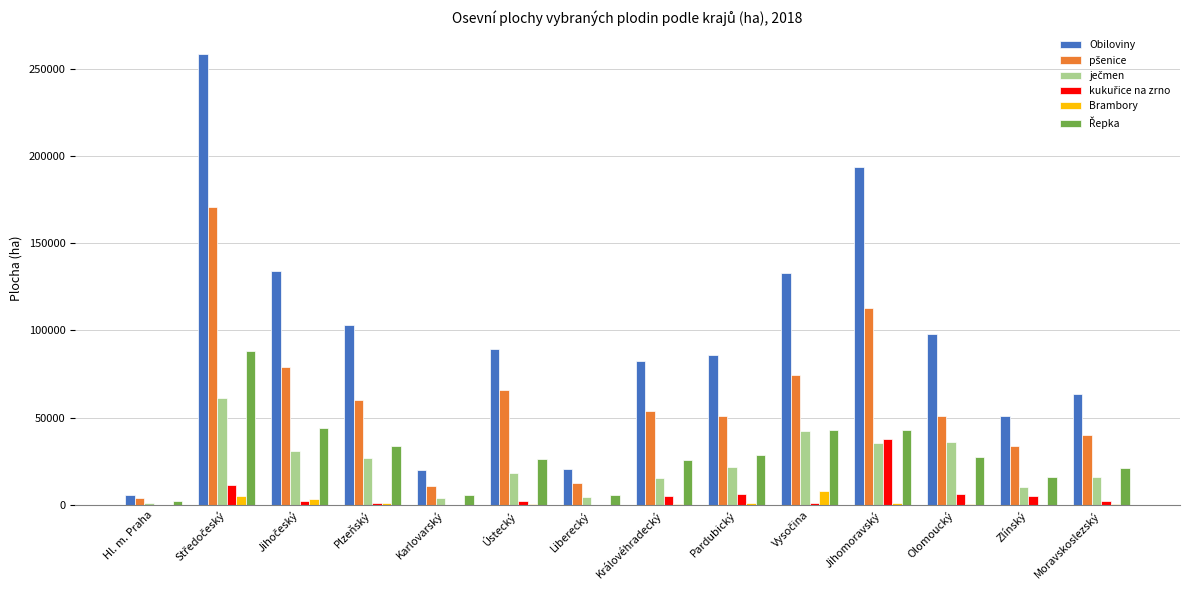

Which series has the widest spread of values?

Obiloviny